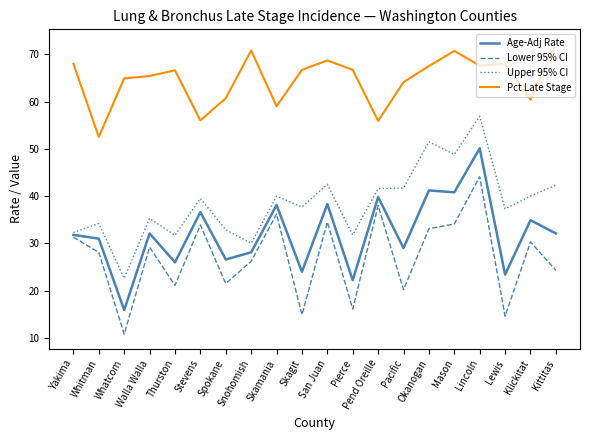

True or false: Lower 95% CI and Pct Late Stage intersect in this chart.

False